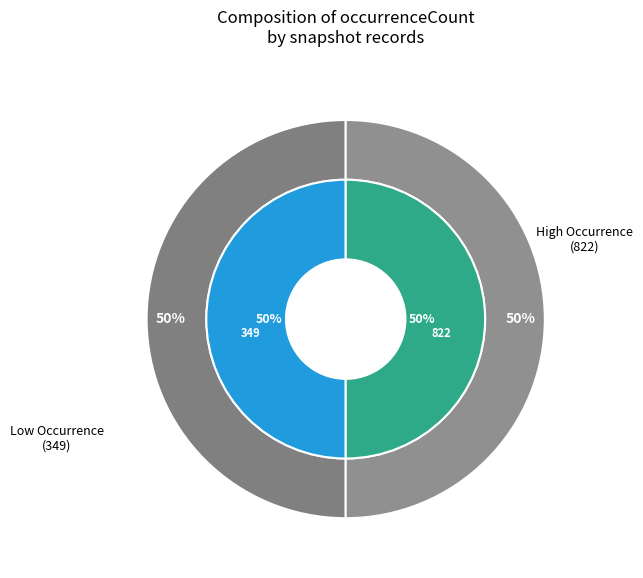

Count the number of slices in the pie.

2